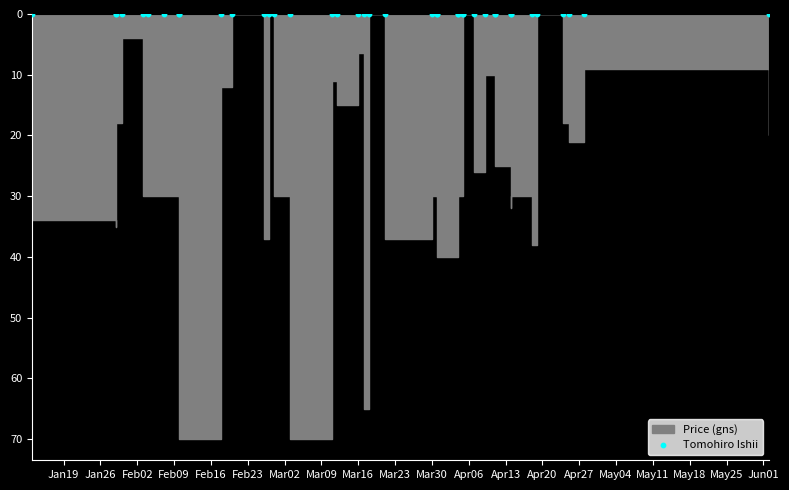

Between 2021-04-07 and 2021-02-03, which is larger?

2021-02-03